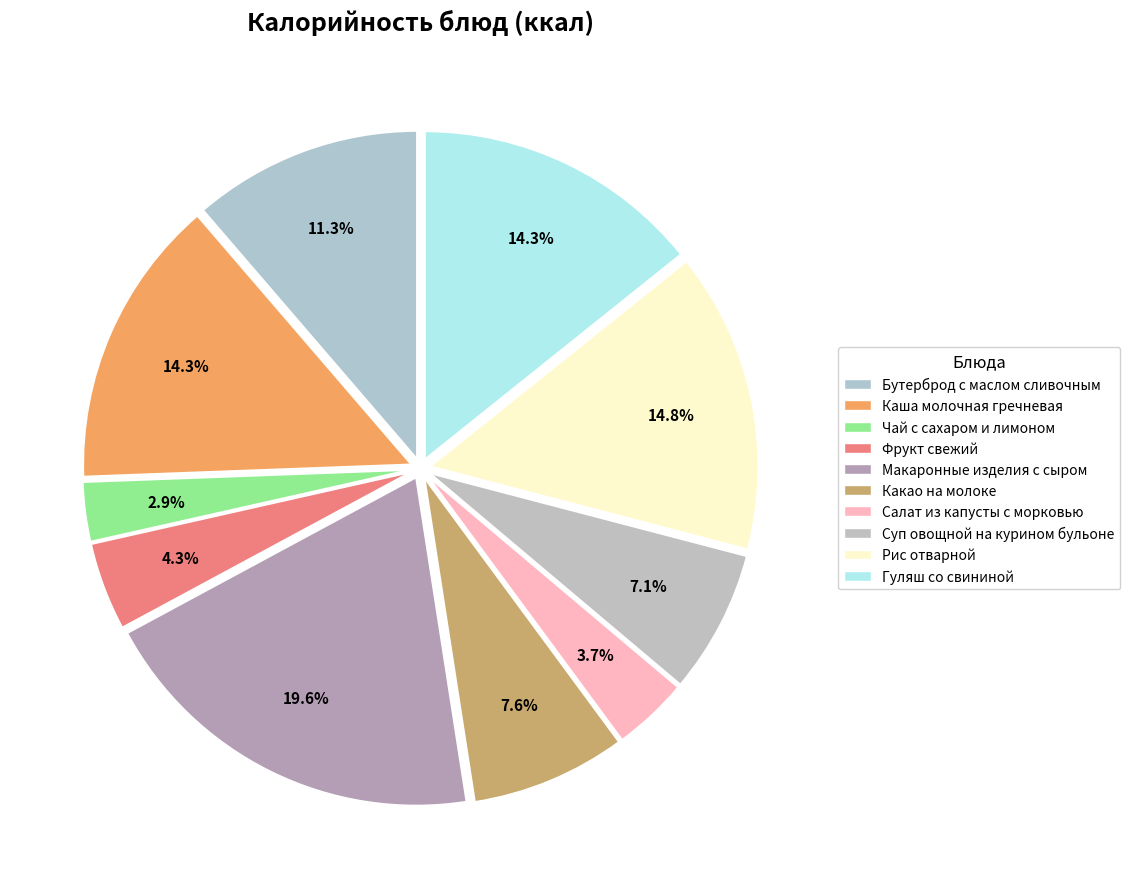

Count the number of slices in the pie.

10